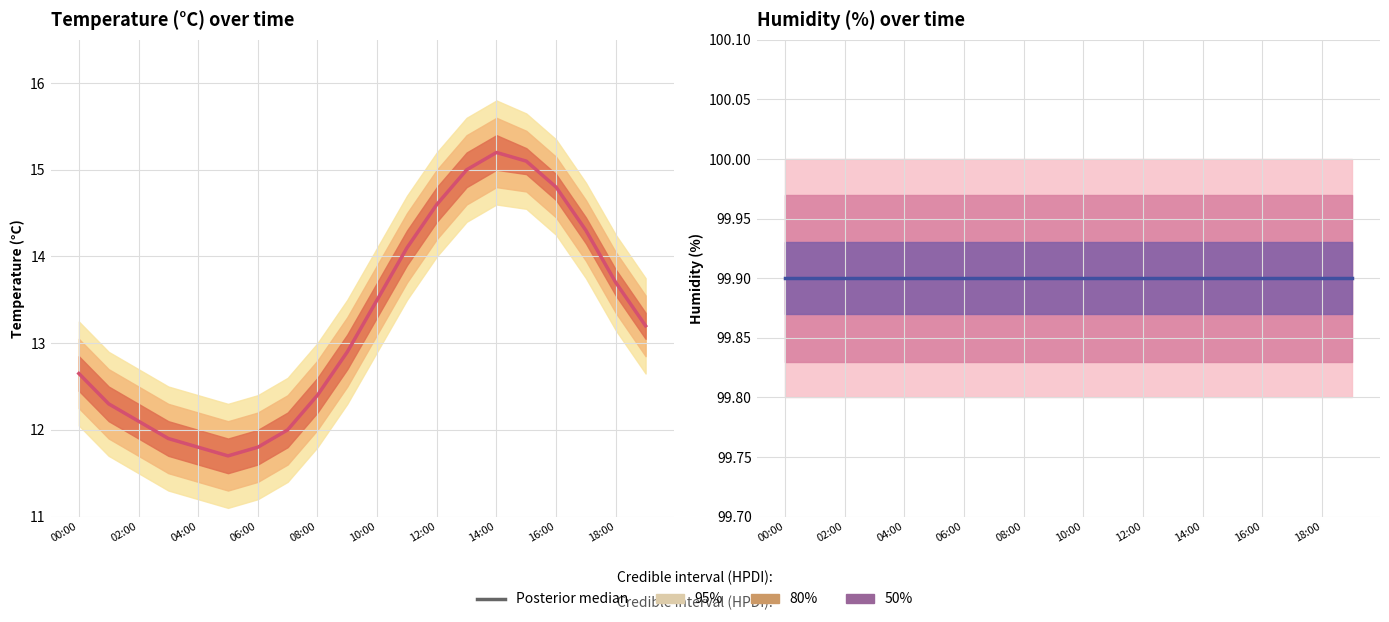

Count the number of categories in the chart.

20